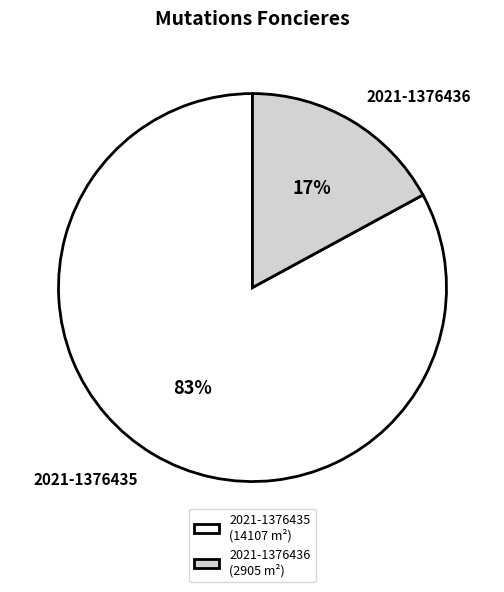

How many segments does this pie chart have?

2